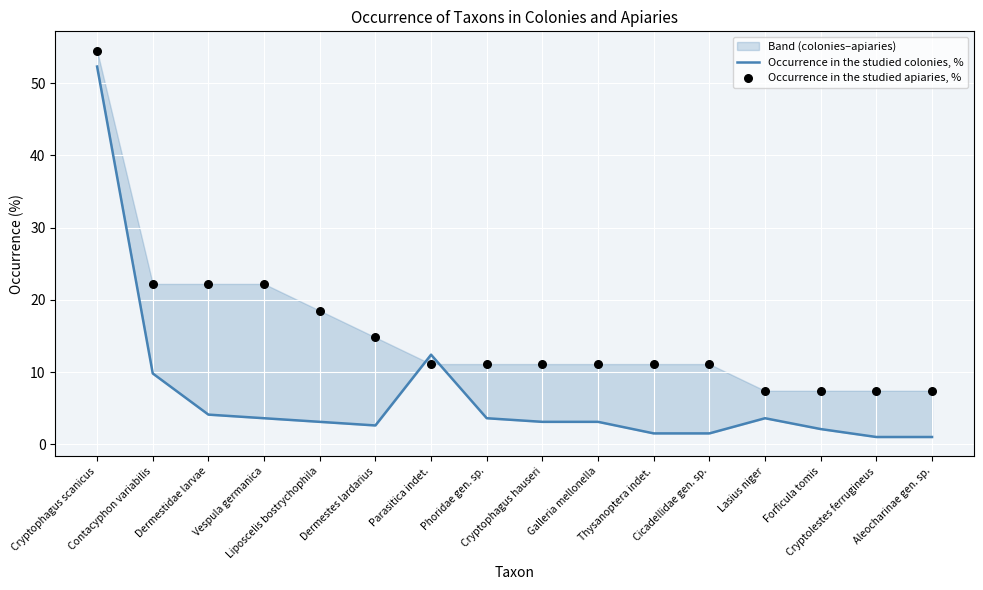

Is the value of Occurrence in the studied apiaries, % at Cicadellidae gen. sp. greater than the value of Occurrence in the studied colonies, % at Galleria mellonella?

Yes